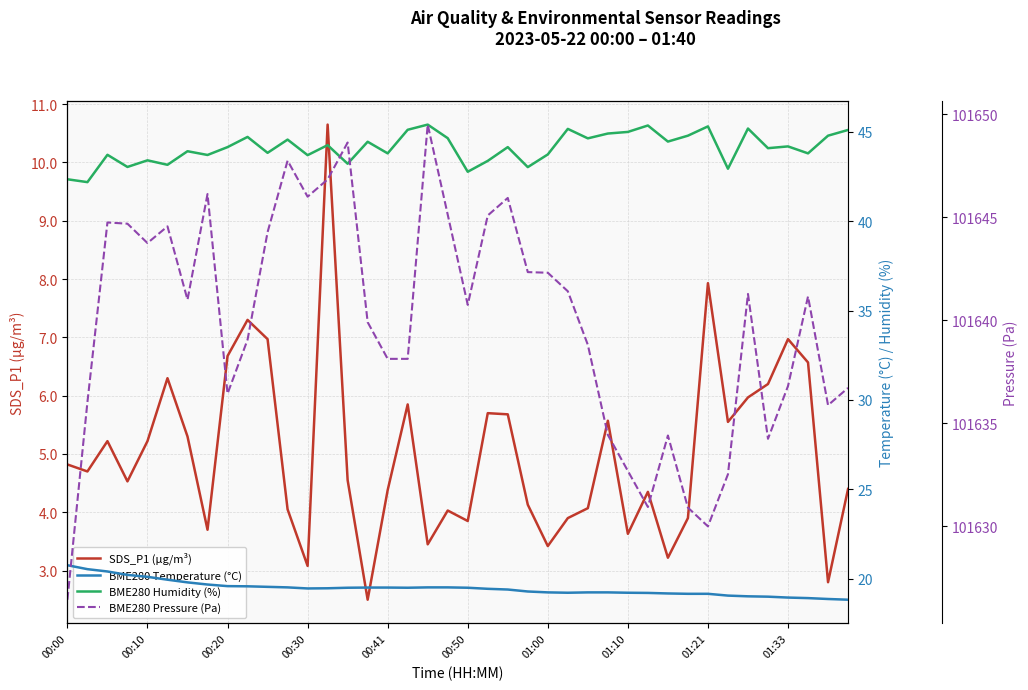

What are all the series names shown in the legend?

SDS_P1 (µg/m³), BME280 Temperature (°C), BME280 Humidity (%), BME280 Pressure (Pa)